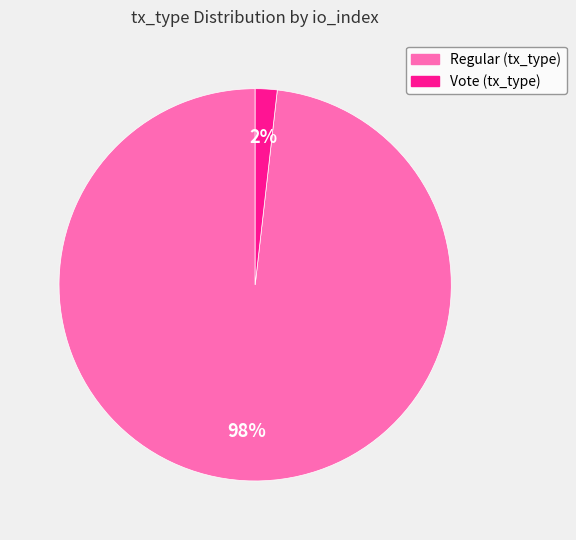

To the nearest percent, what is the average slice percentage?

50%